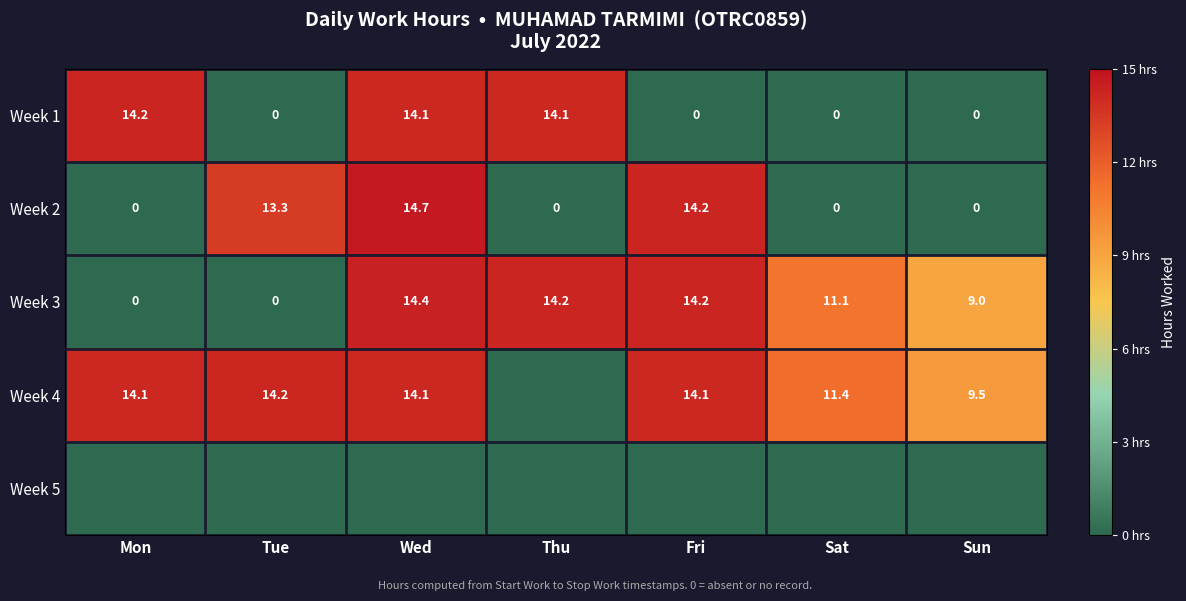

What is the average value of the Week 1 series?

6.1